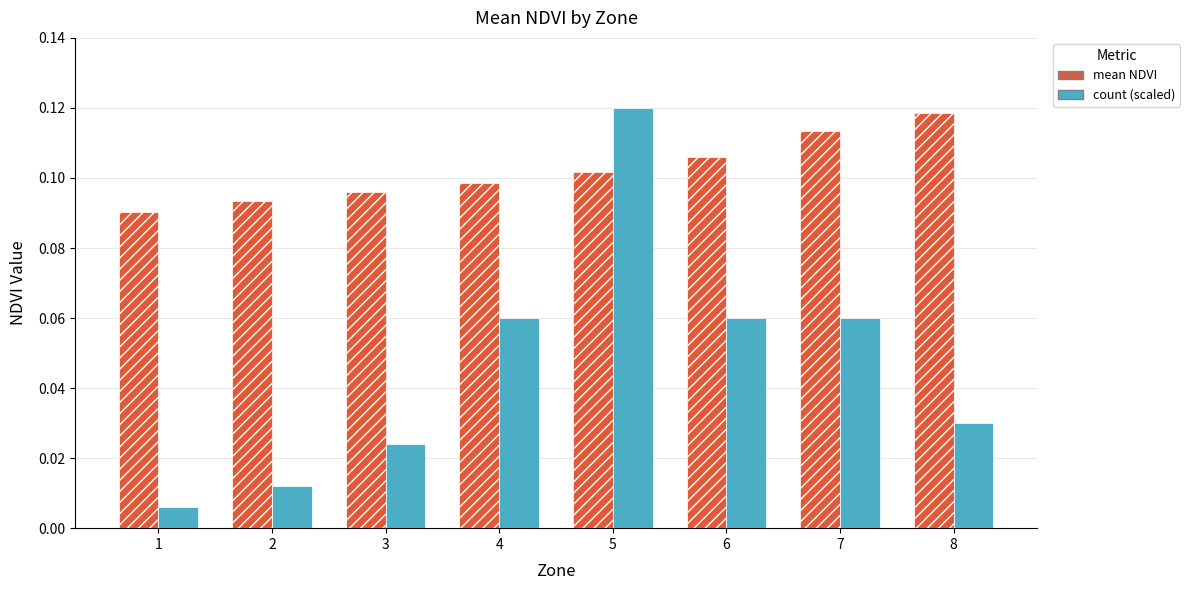

At which category is the sum across all series the highest?

5